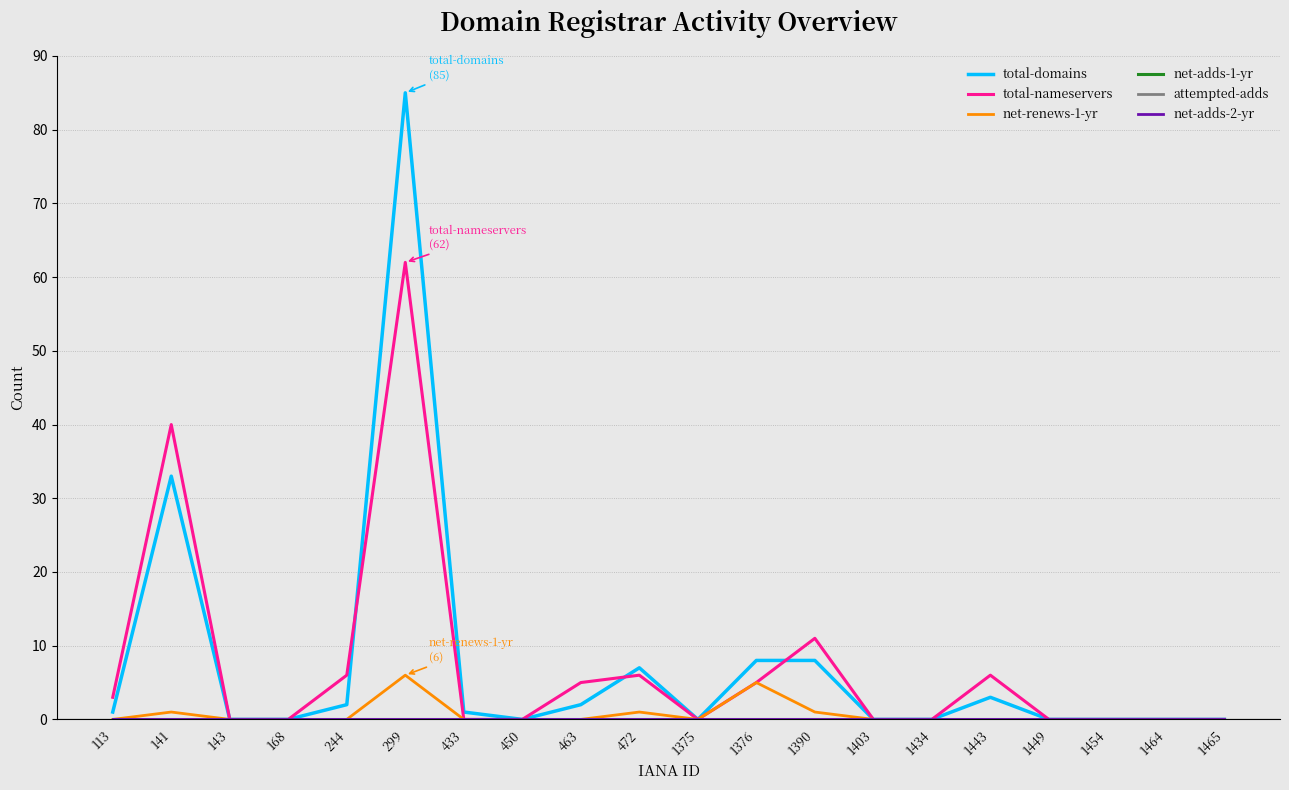

Does the chart have visible grid lines?

Yes